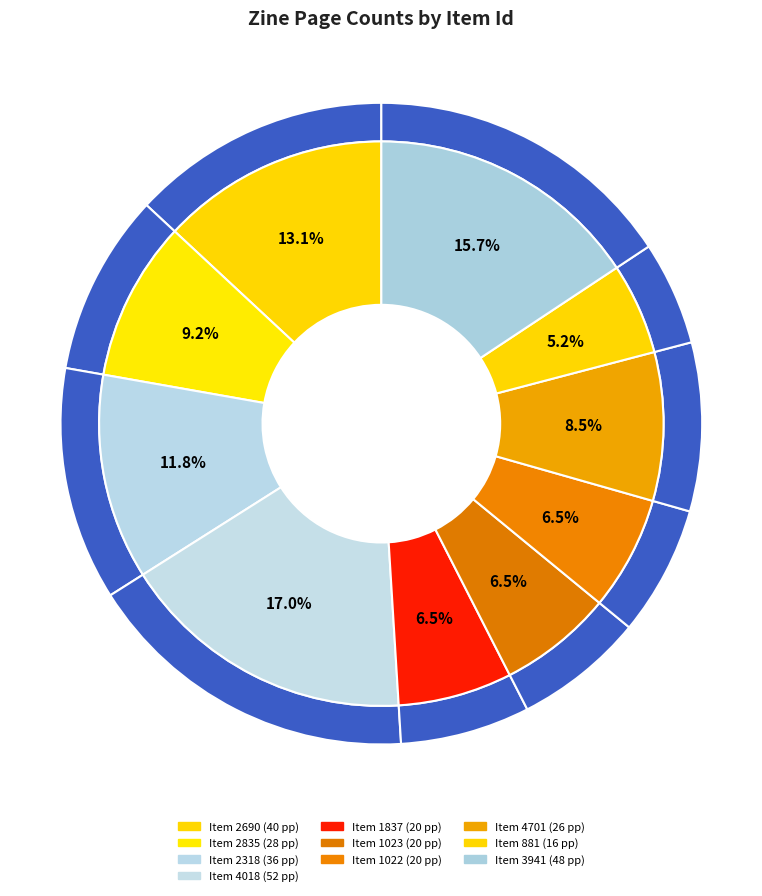

Rank the categories by value from lowest to highest.

881, 1837, 1023, 1022, 4701, 2835, 2318, 2690, 3941, 4018